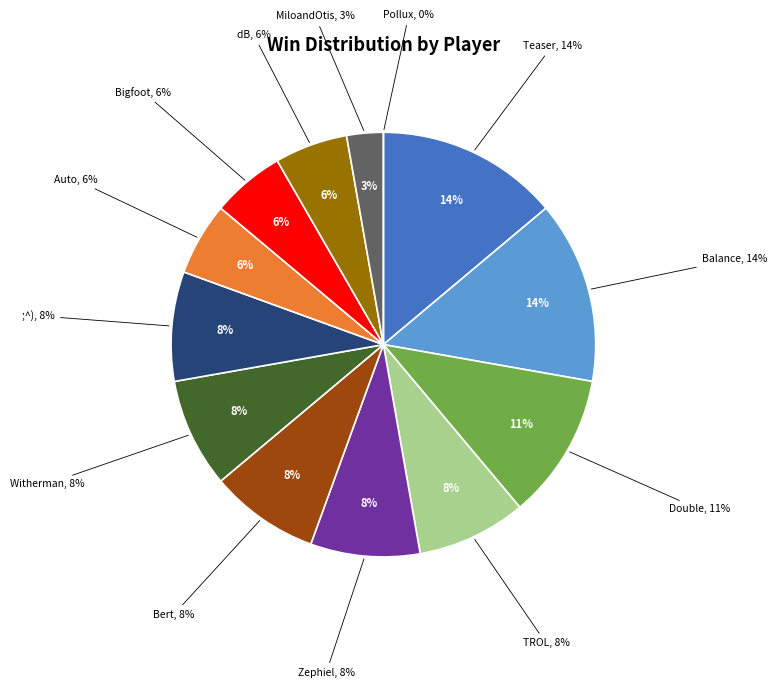

Which category has the smallest portion of the pie?

Pollux